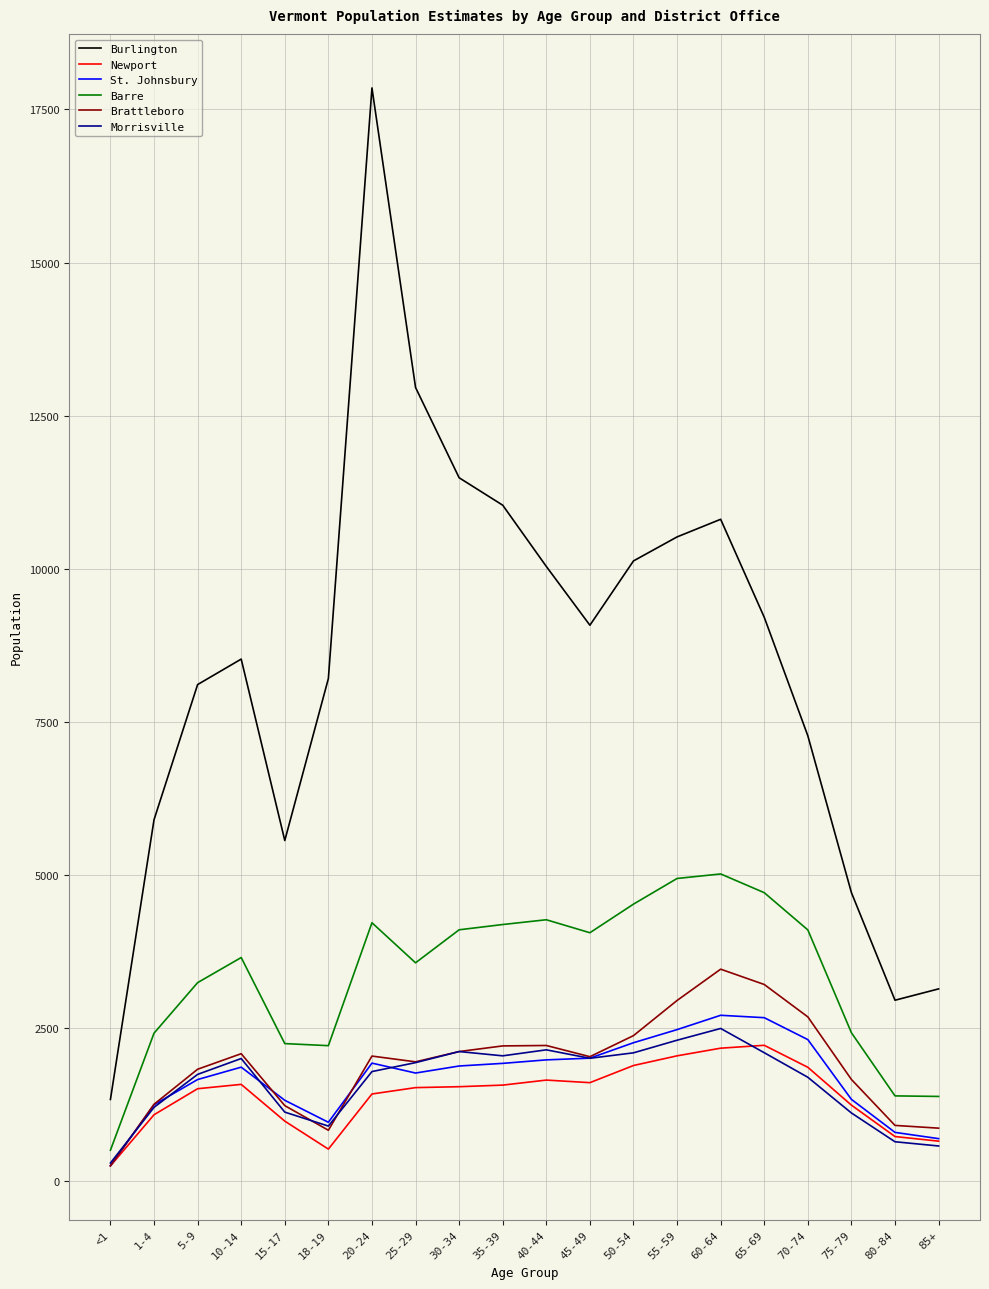

Which category has the lowest value across all series?

<1